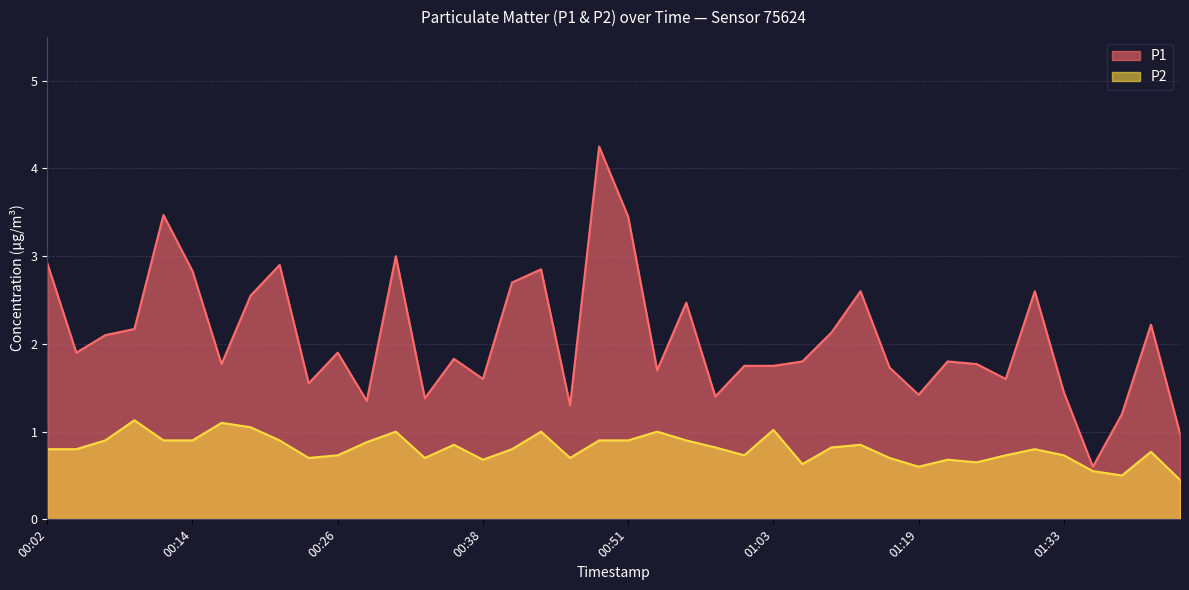

Which series has the widest spread of values?

P1